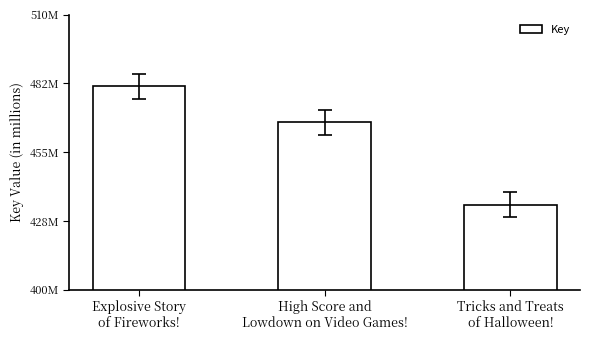

Which label corresponds to the smallest value in the chart?

Tricks and Treats
of Halloween!